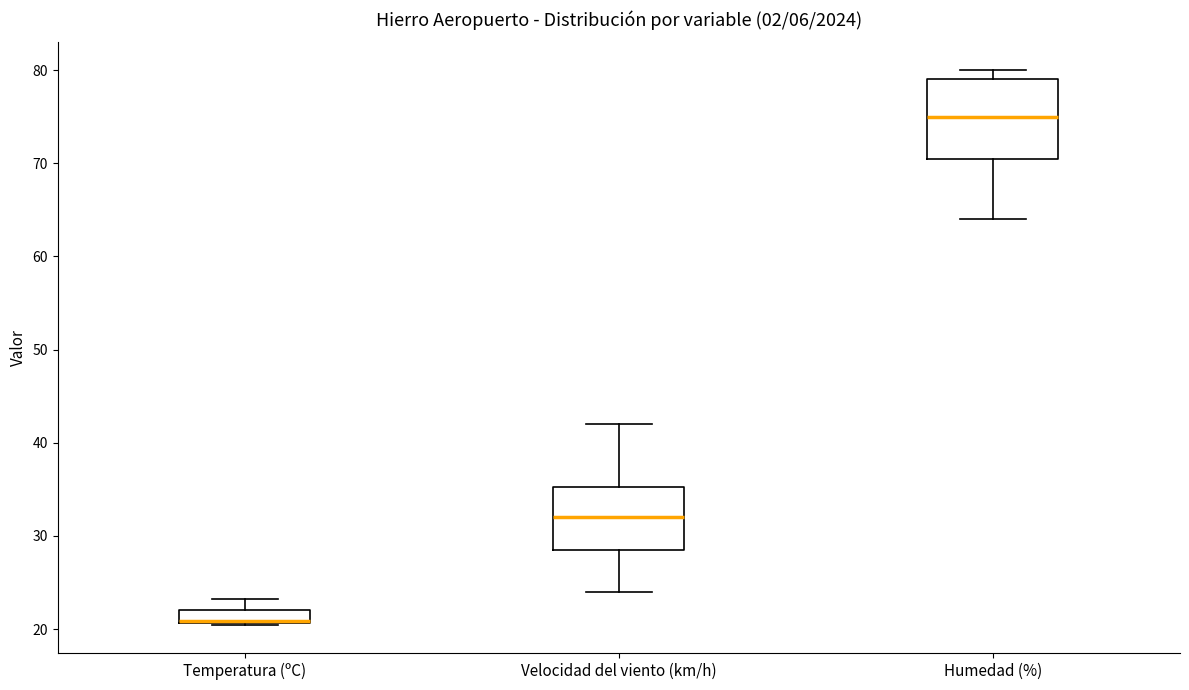

Comparing the boxes themselves (not the whiskers), which one is the tallest?

Humedad (%)